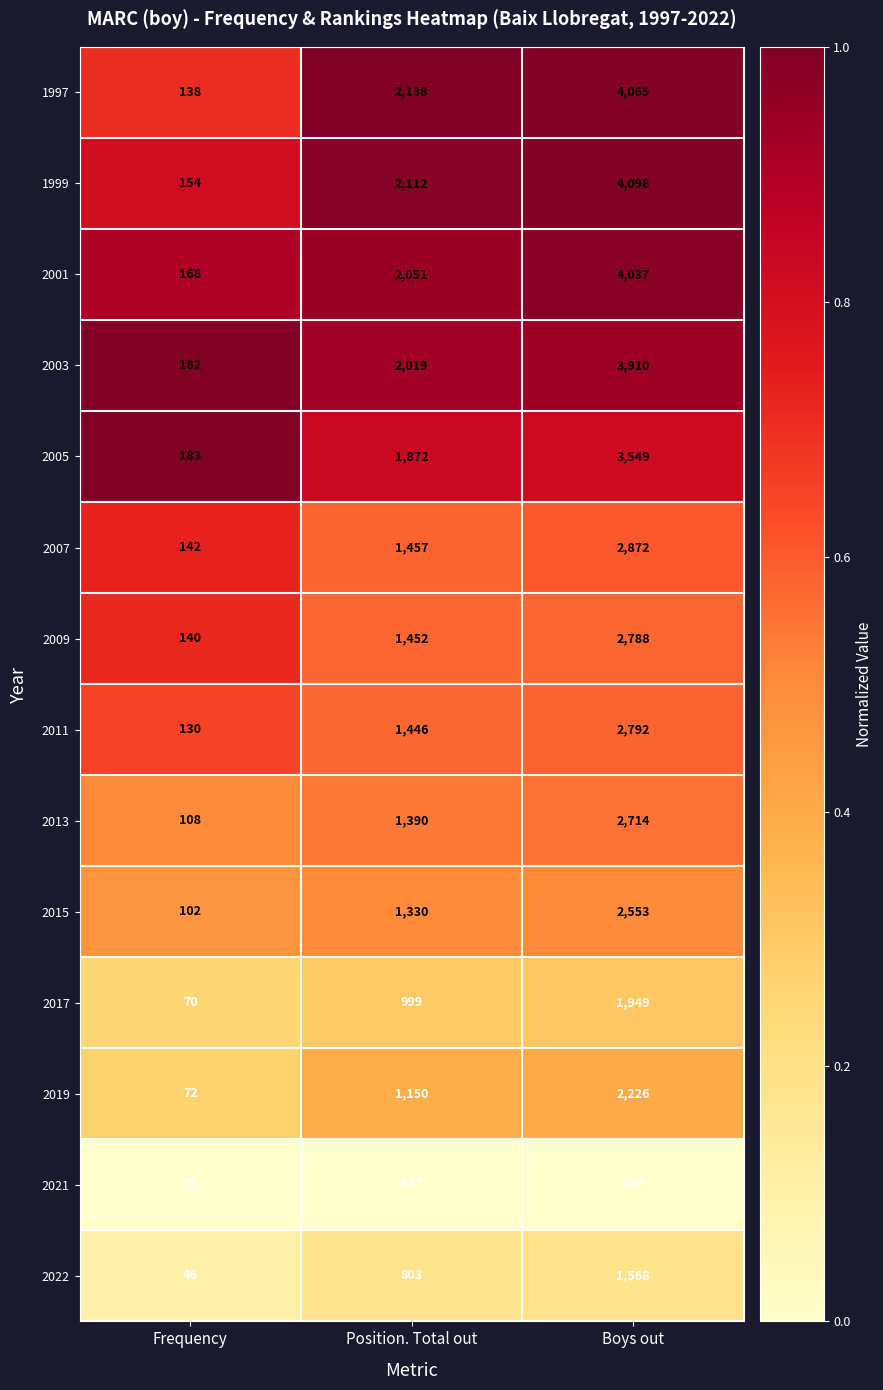

Which series has the largest total across all categories?

1999